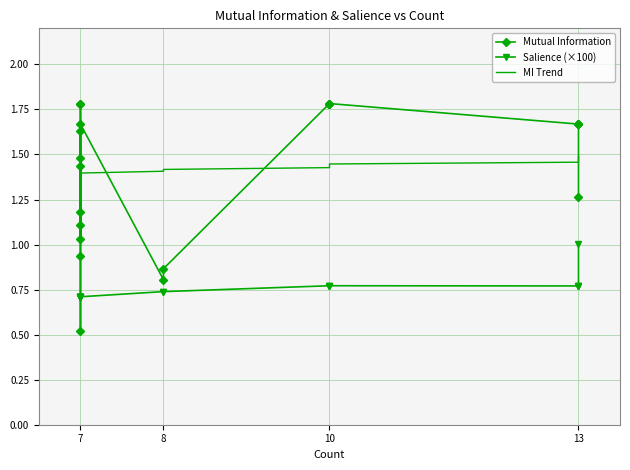

True or false: Mutual Information and Salience (×100) intersect in this chart.

True